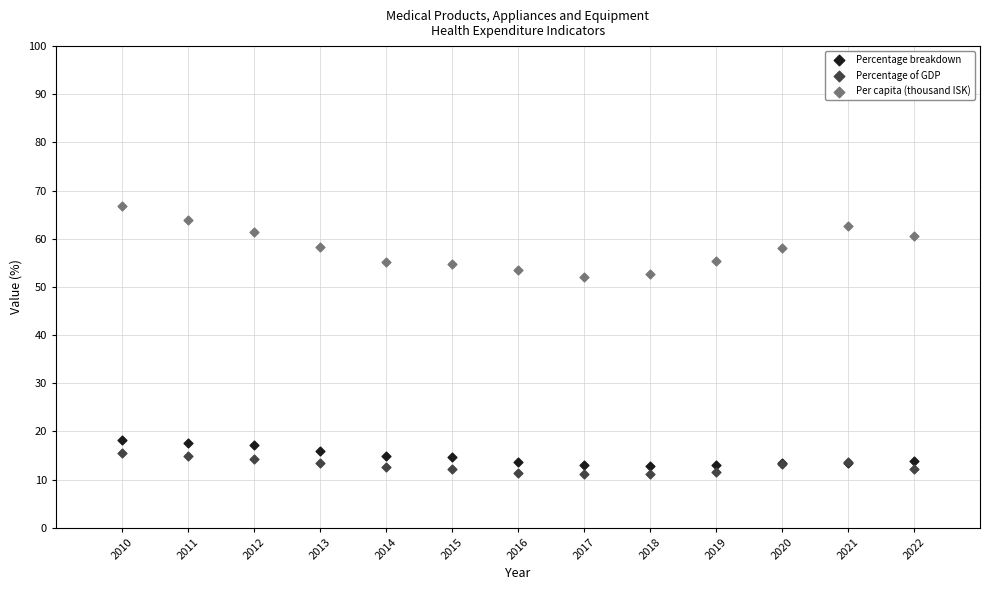

Which series reaches the maximum Y coordinate?

Per capita (thousand ISK)